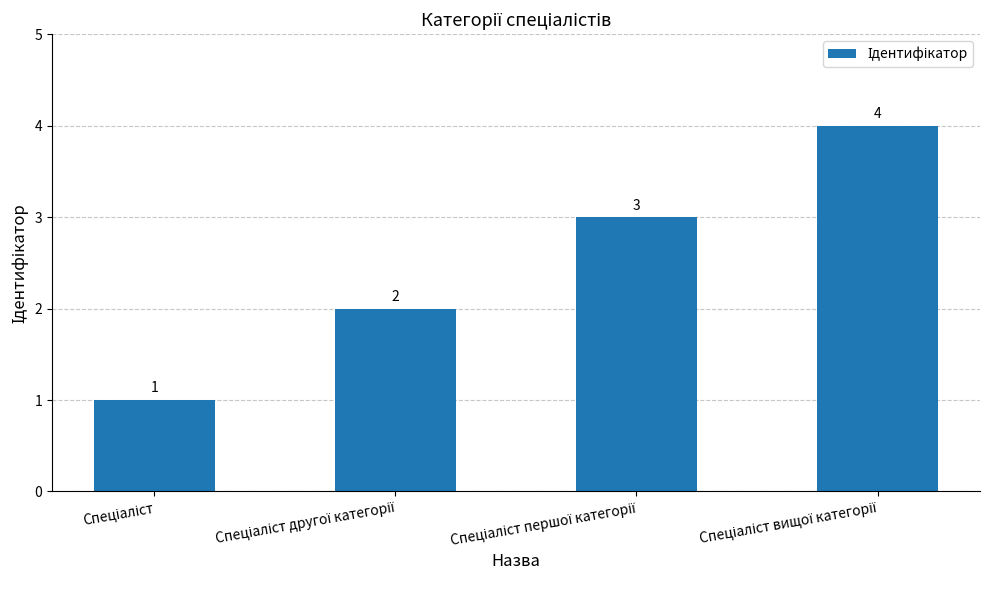

What is the difference between the maximum and minimum values?

3